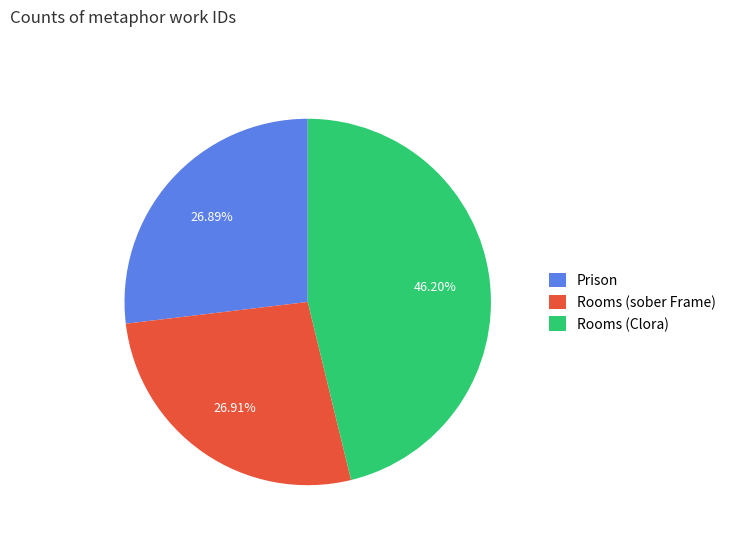

How many segments does this pie chart have?

3